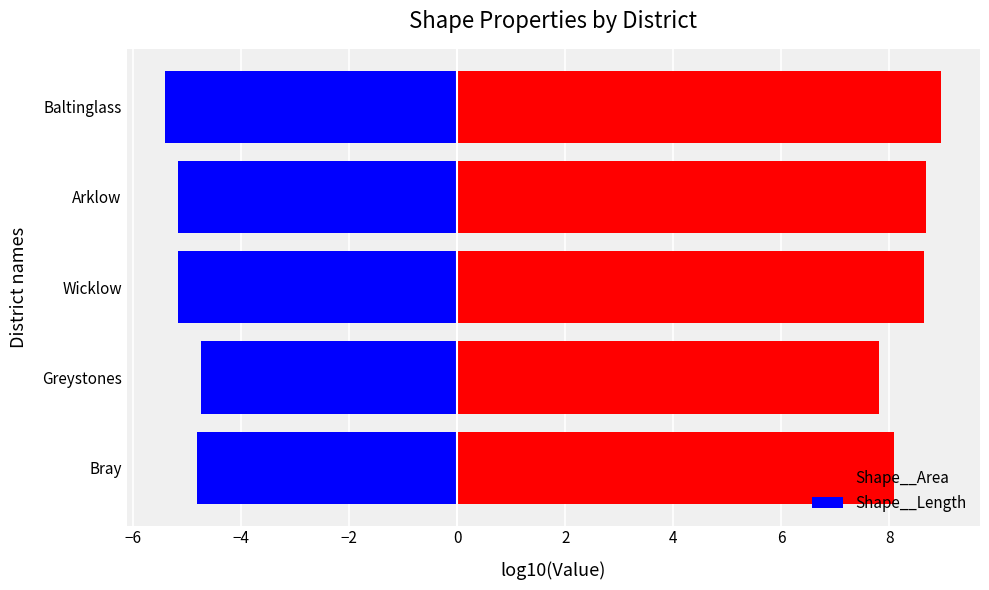

What is the minimum value for Shape__Area?

7.8